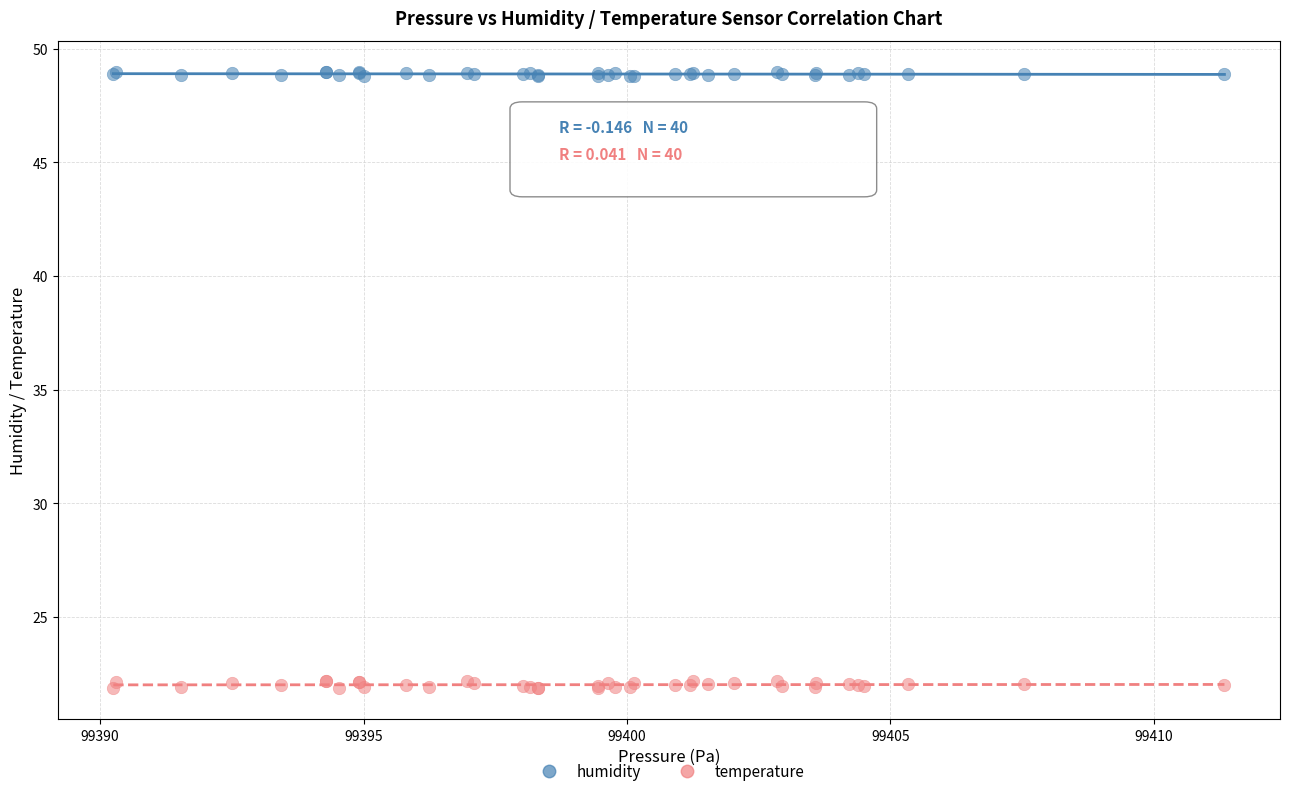

Which series reaches the maximum Y coordinate?

humidity